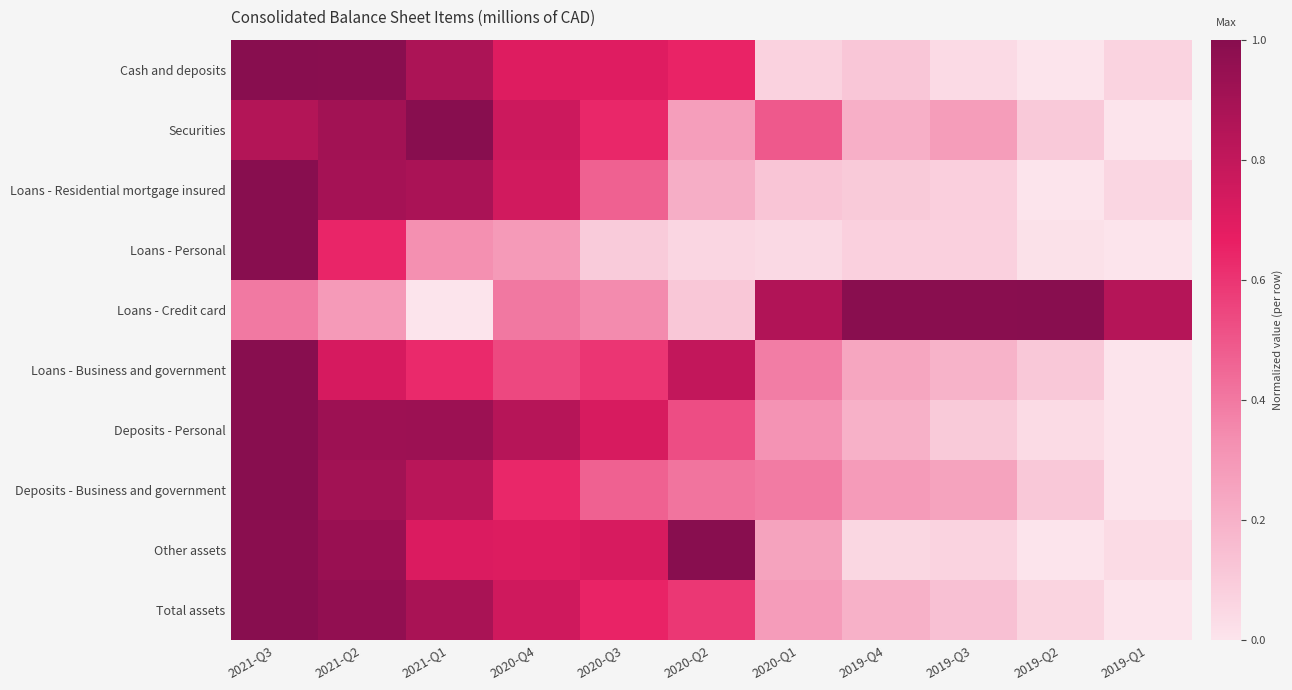

How many categories are shown in the chart?

11